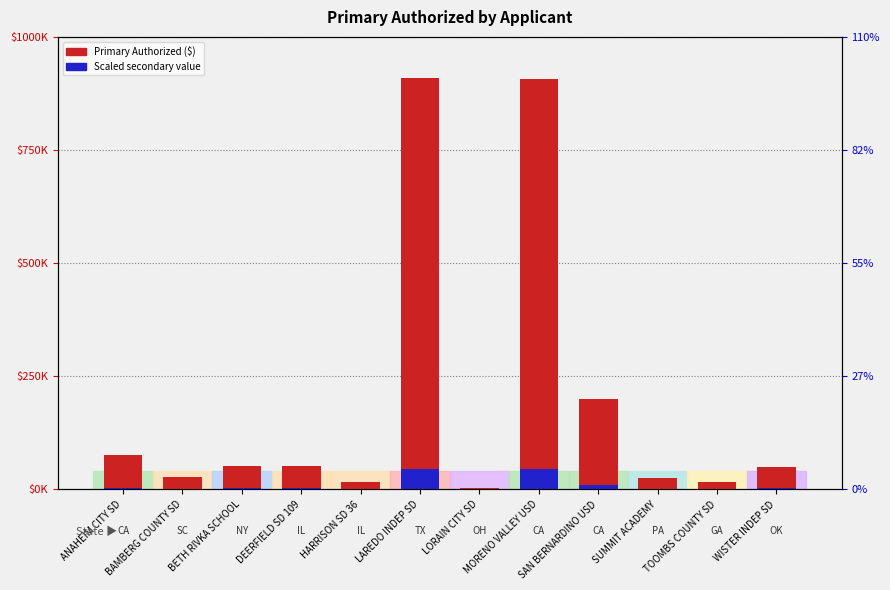

How many bars are there in each group?

2